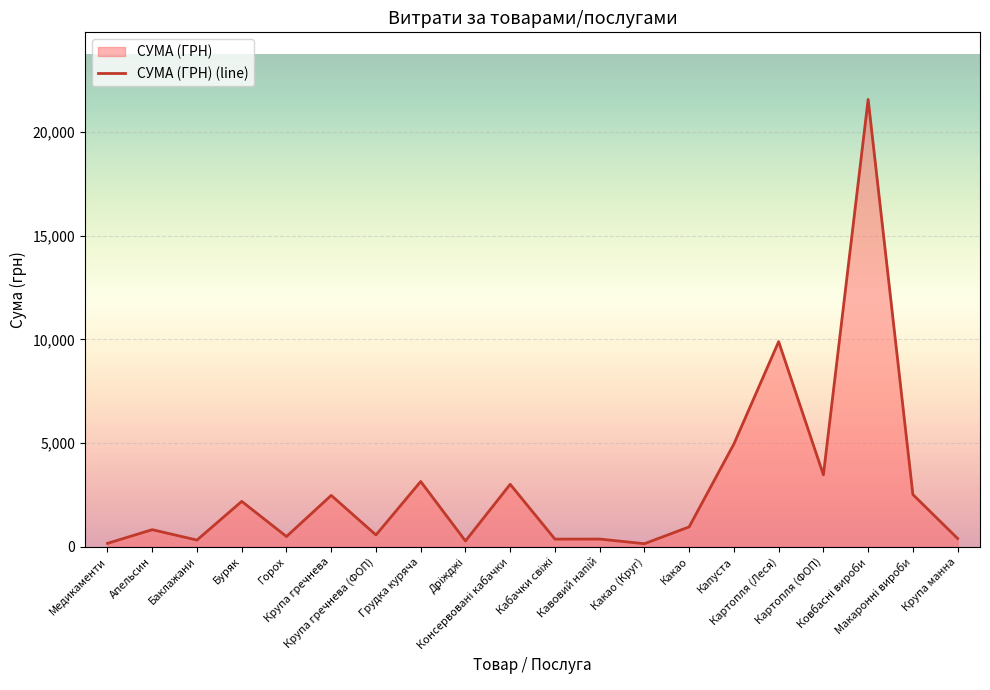

Where is the first local maximum?

Апельсин